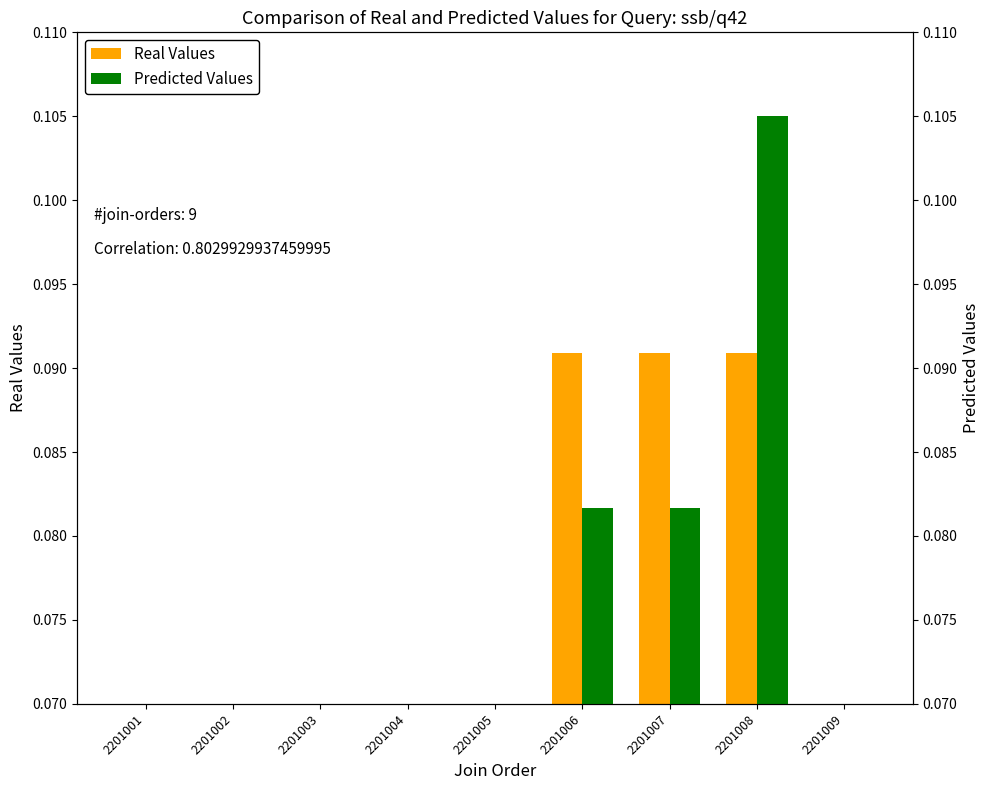

True or false: Predicted Values has a value of 0.0 at 2201004.

False